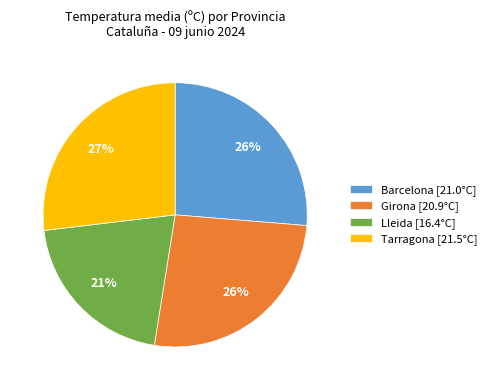

To the nearest percent, what percentage of the pie is Girona [20.9°C]?

26%